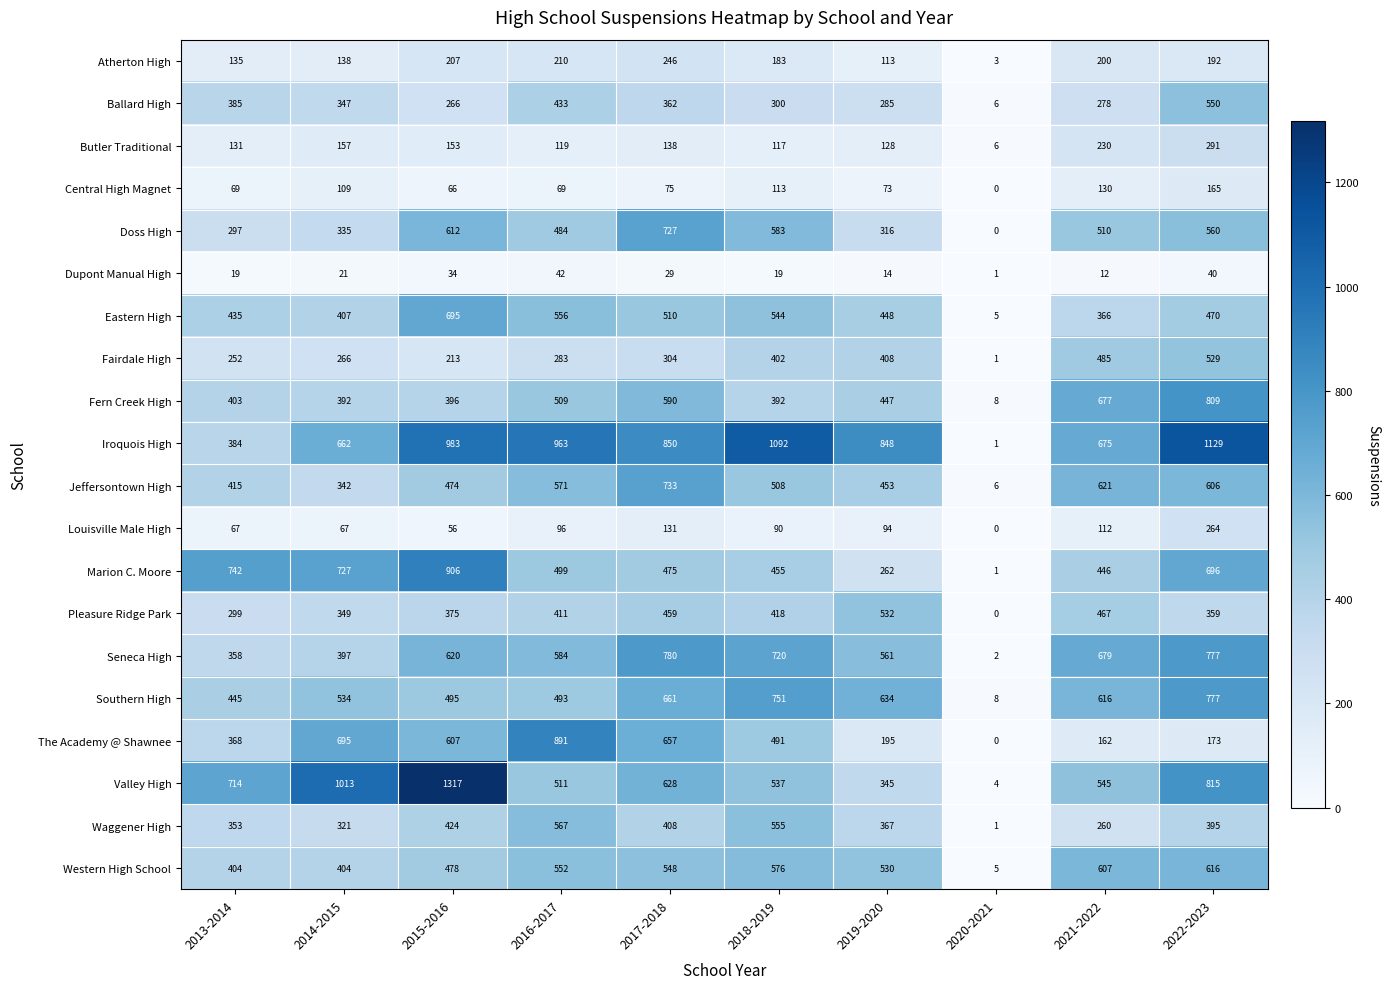

What is the maximum value shown in the chart?

1317